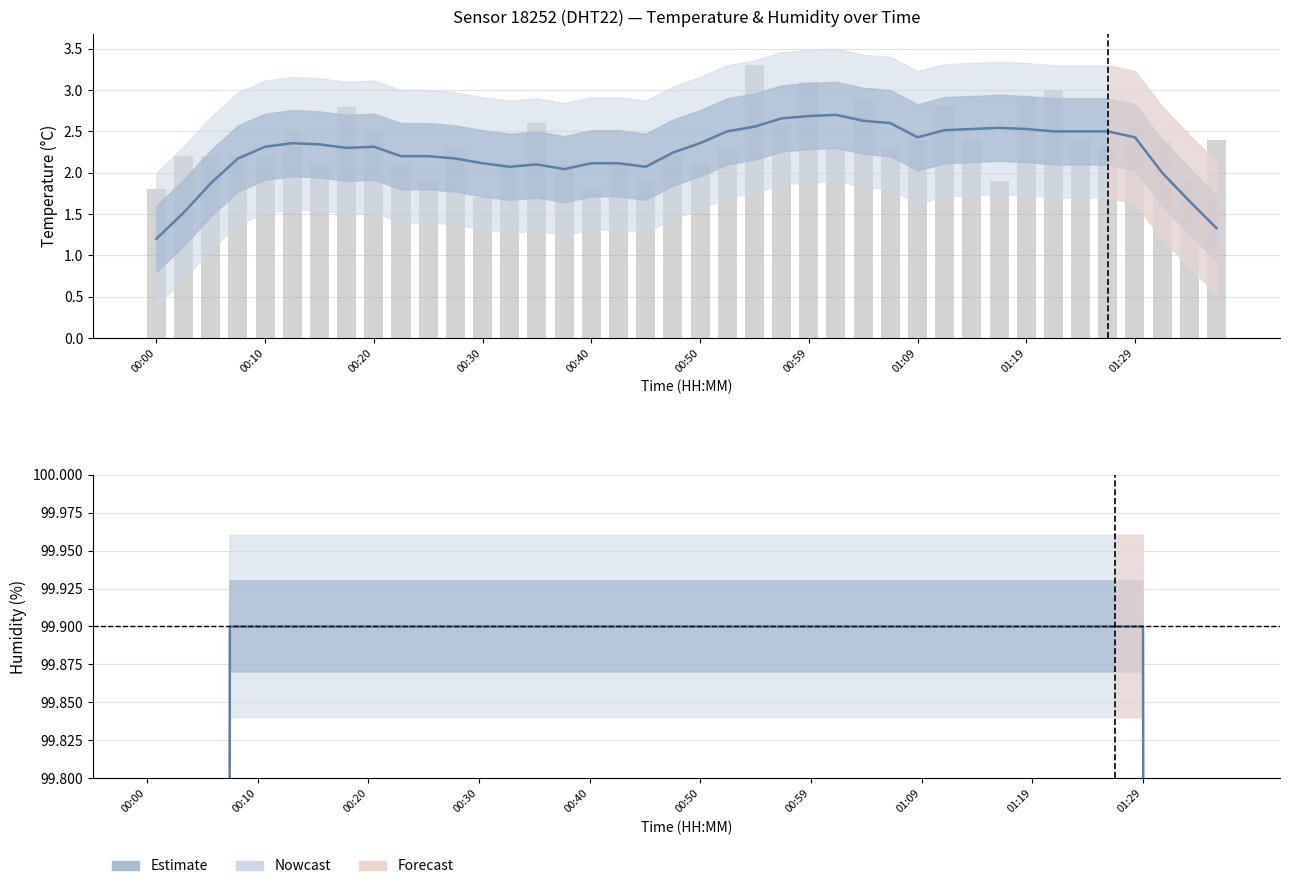

Is it true that humidity equals 99.9 at 00:30?

True